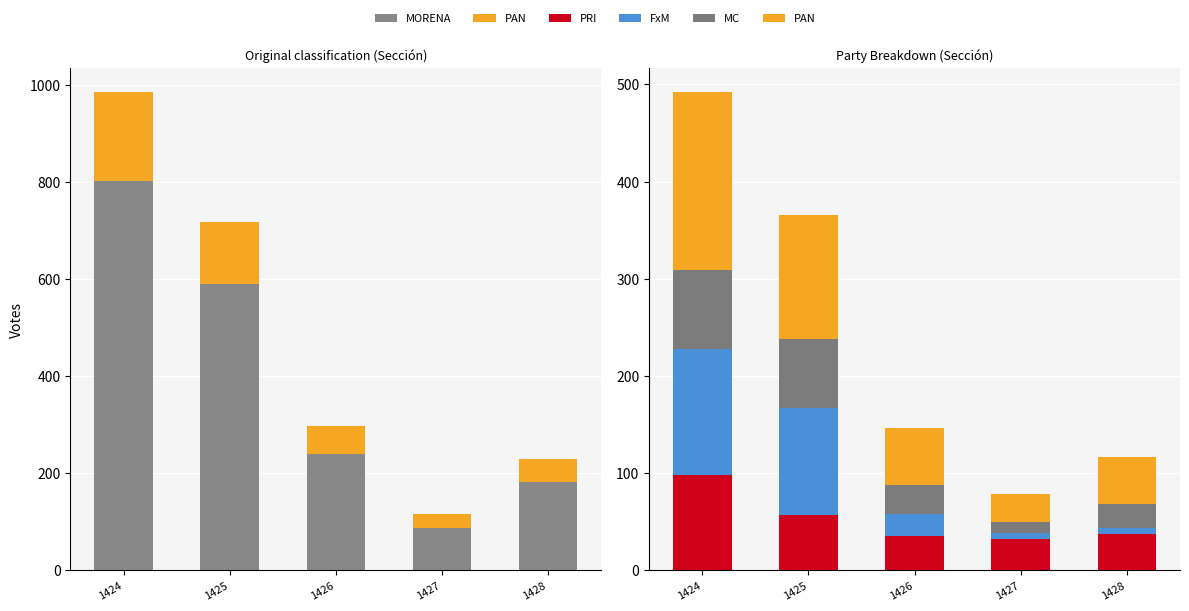

Between 1427 and 1428, which is larger?

1428